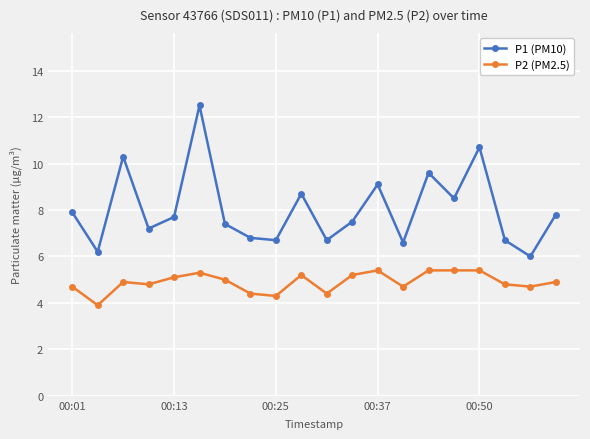

True or false: P1 (PM10) and P2 (PM2.5) cross at least once.

False